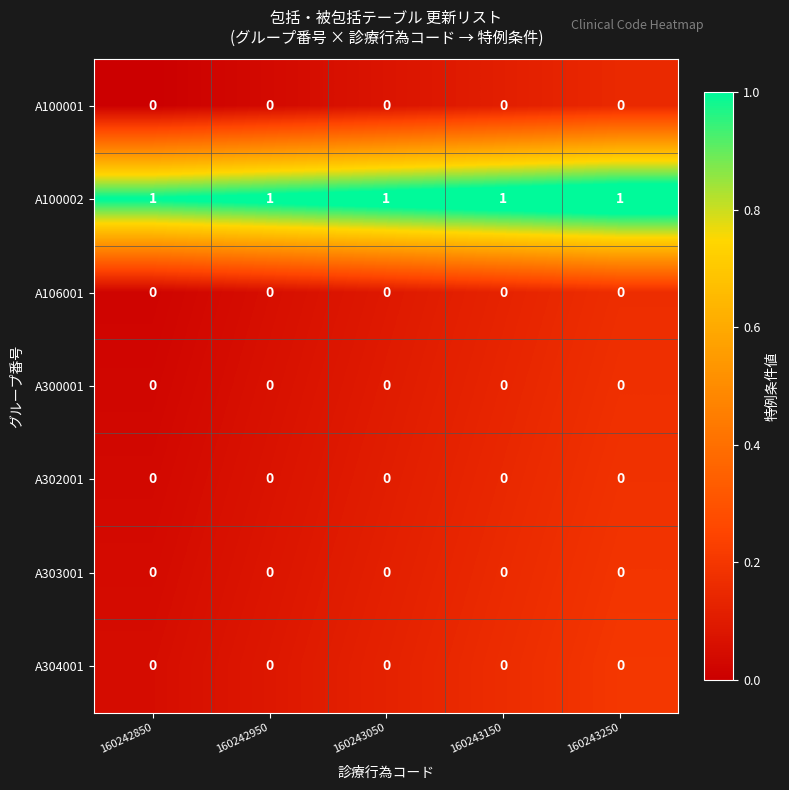

Is it true that A303001 equals 0 at 160243150?

True